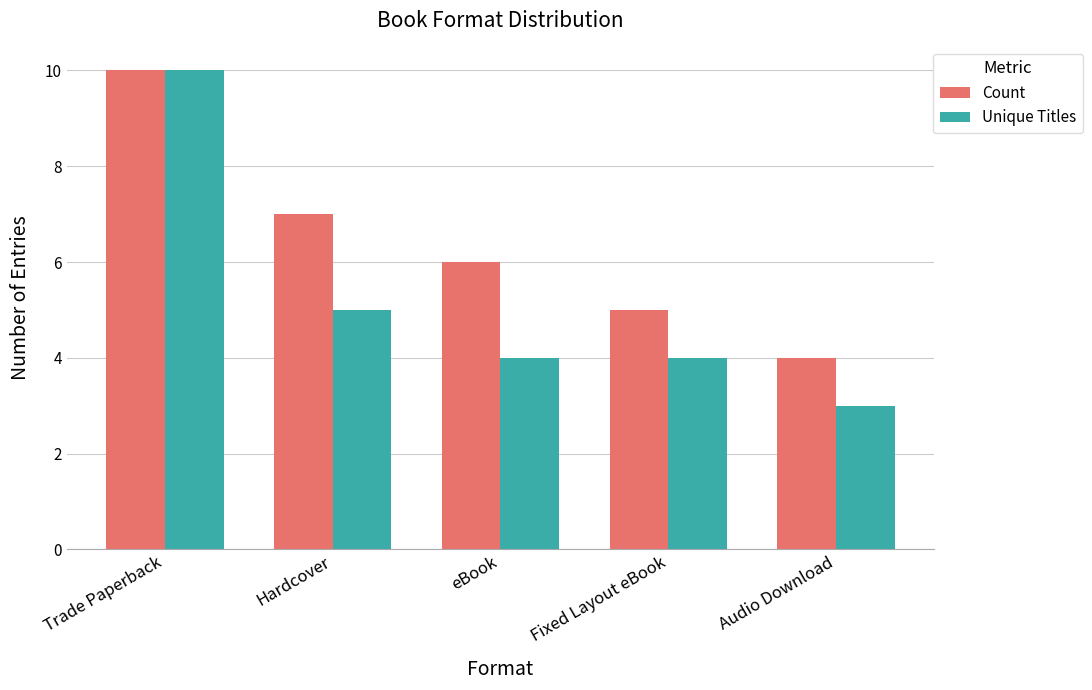

List the series in order of their overall mean, lowest first.

Unique Titles, Count